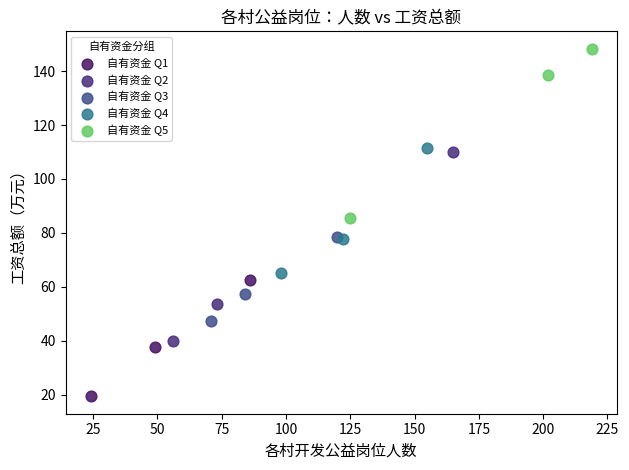

Which series contains the lowest Y value?

自有资金 Q1